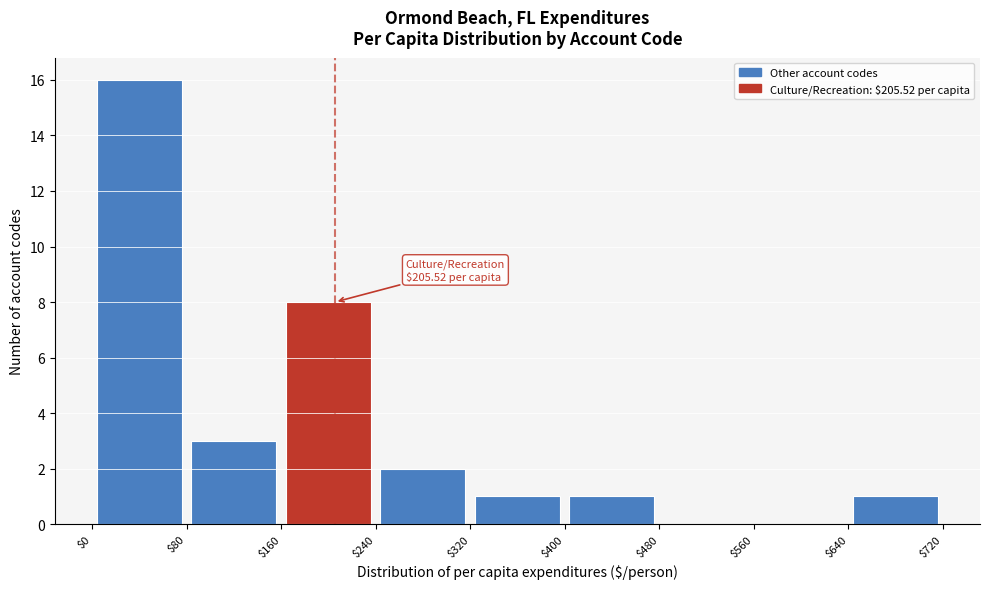

Which range on the x-axis has the tallest bar?

$0 to $80